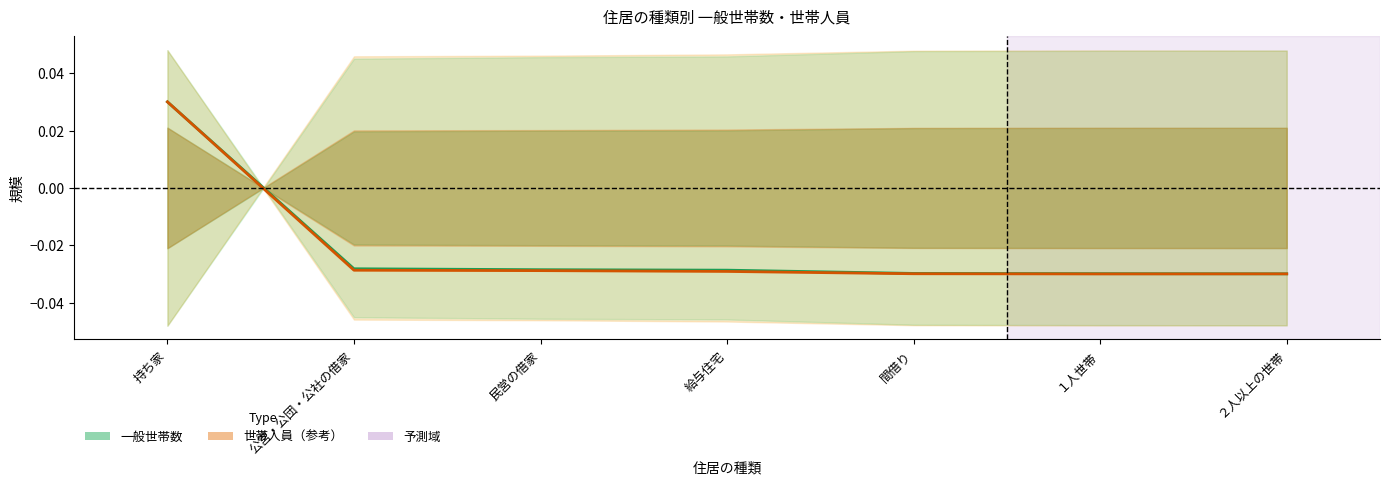

List the series in order of their overall mean, lowest first.

世帯人員, 一般世帯数